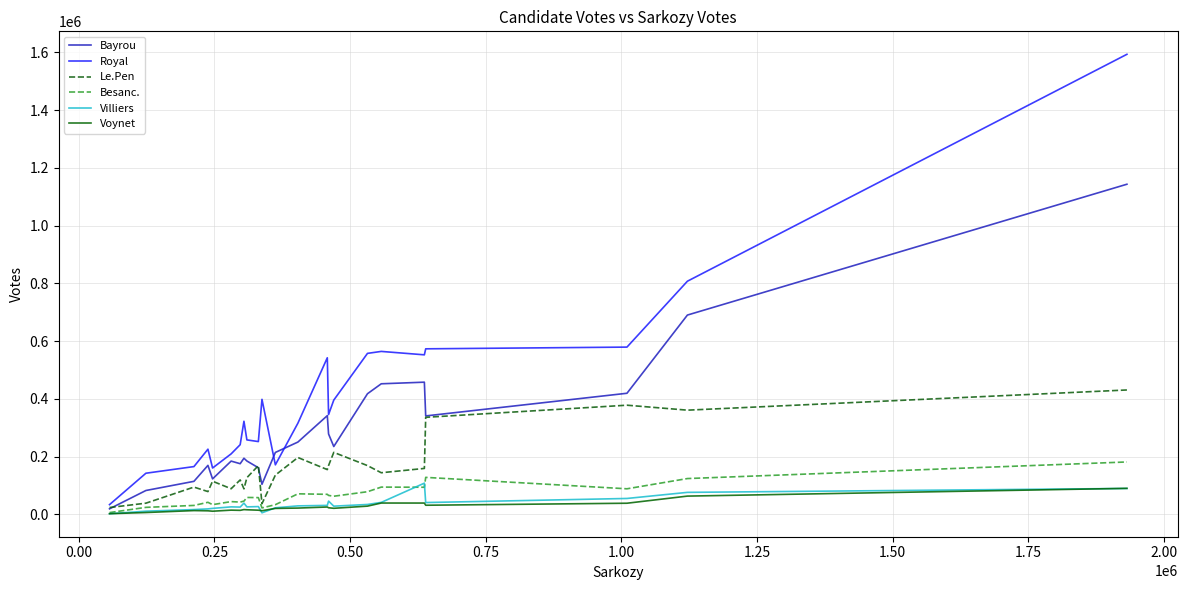

Which series has the largest total across all categories?

Royal